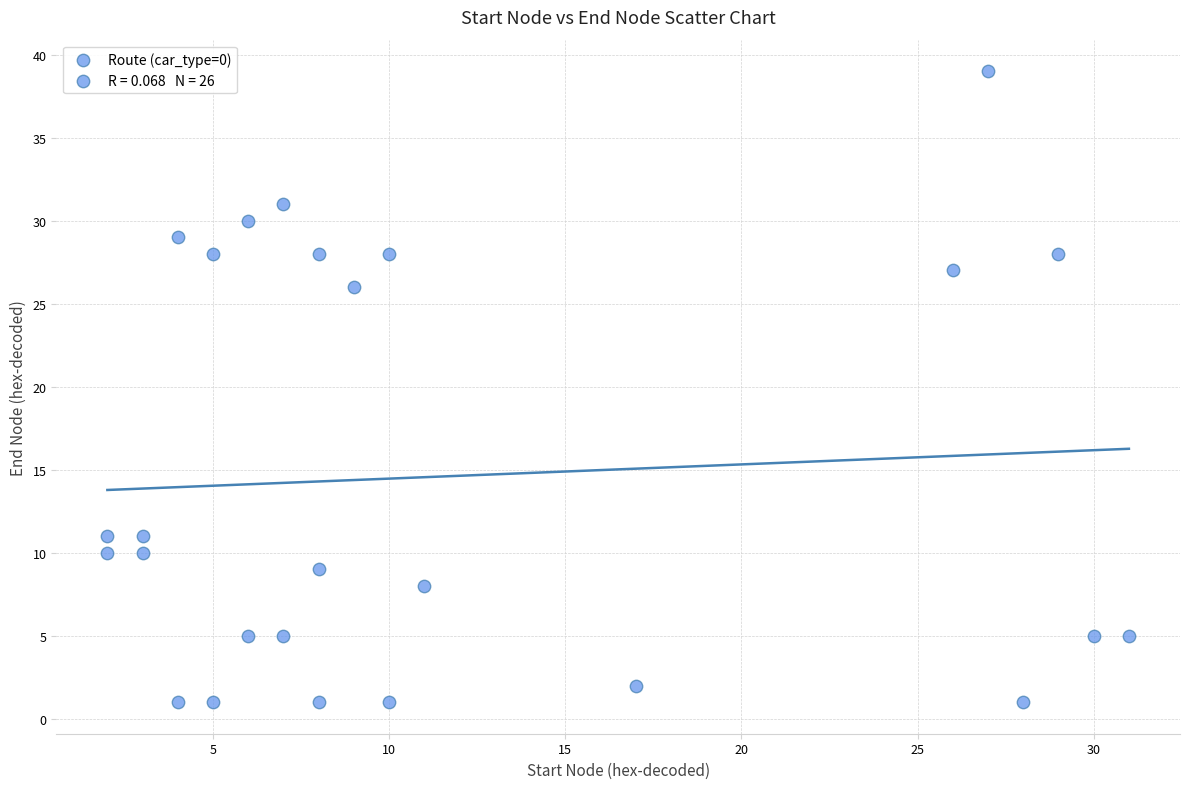

What is the range of Y values (max minus min)?

38